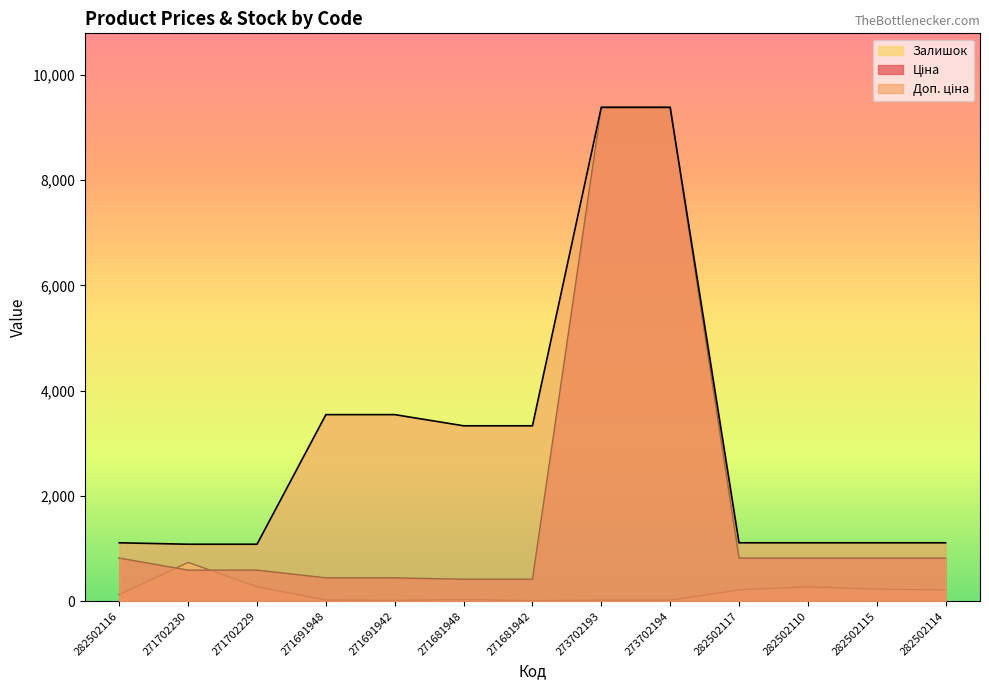

What is the difference between the Доп. ціна values at 271702229 and 282502117?

27.5